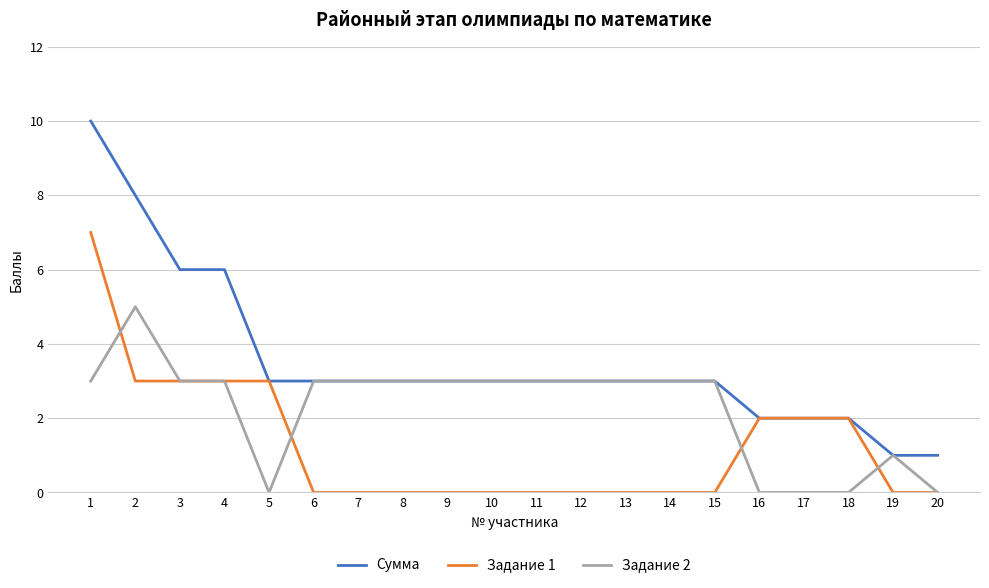

Which series has the widest spread of values?

Сумма